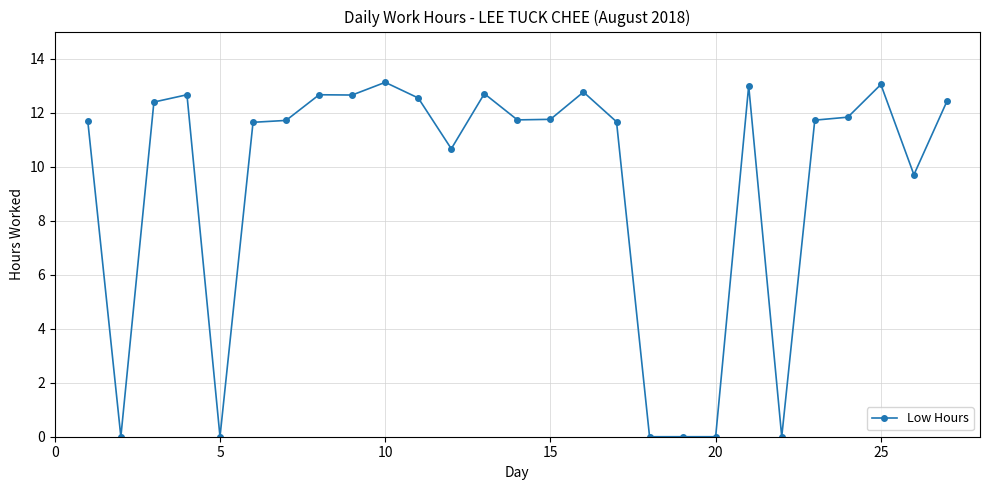

What is the greatest value displayed?

13.1